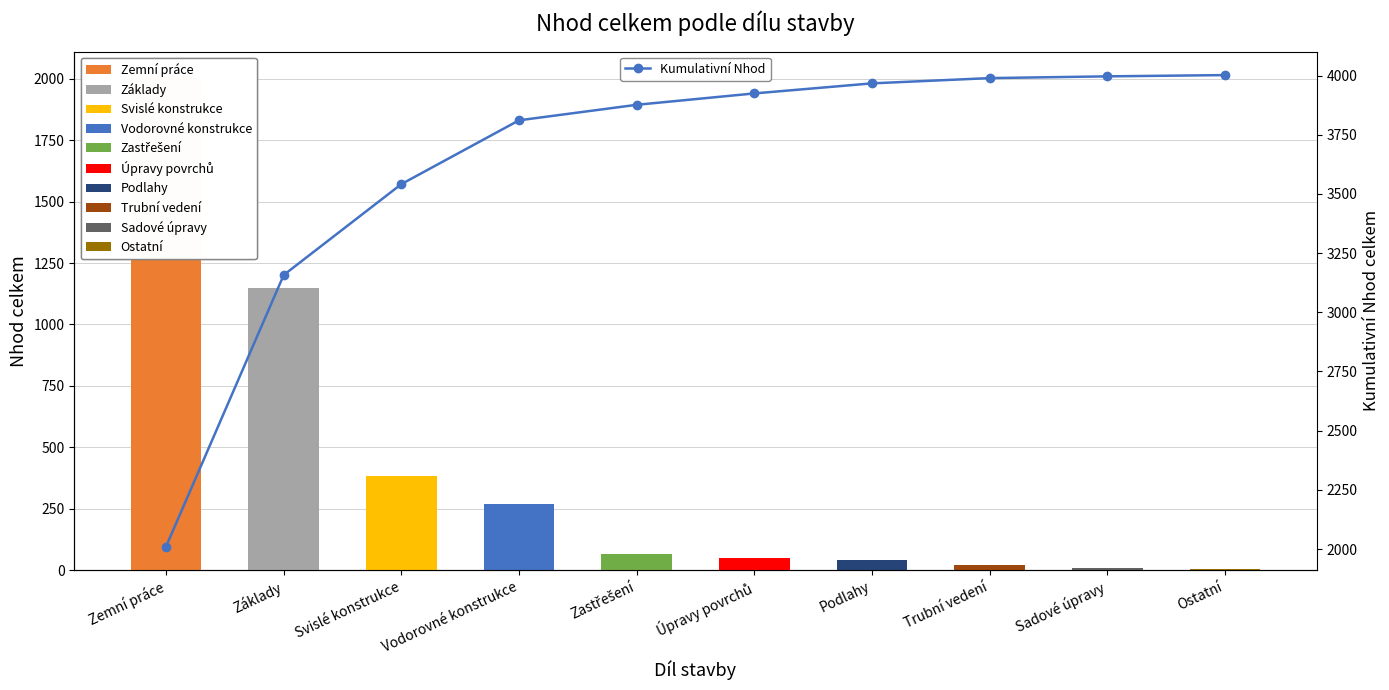

Reading left to right, extract all data points from this chart.

Zemní práce=2010.5	Základy=3157.6	Svislé konstrukce=3541.6	Vodorovné konstrukce=3811.1	Zastřešení=3876.6	Úpravy povrchů=3924.7	Podlahy=3967.2	Trubní vedení=3989.3	Sadové úpravy=3996.8	Ostatní=4002.1